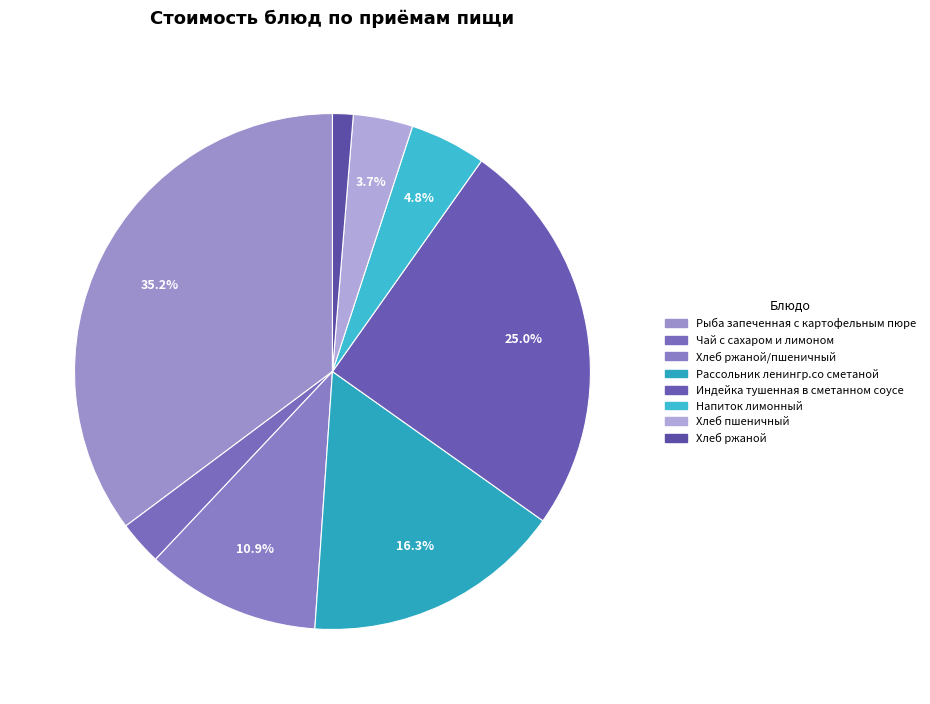

What is the largest slice in the pie chart?

Рыба запеченная с картофельным пюре